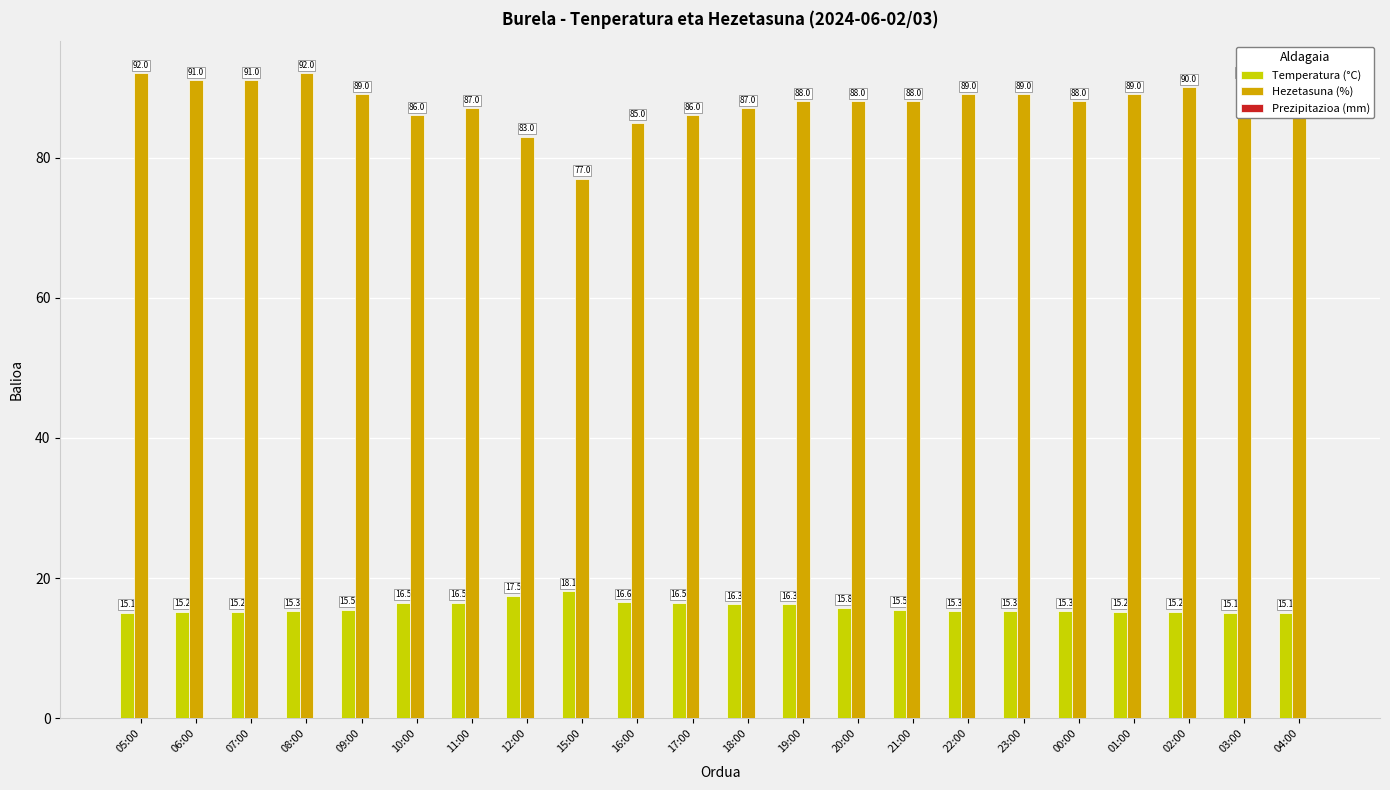

The value of Hezetasuna (%) at 15:00 is 115.5. True or false?

False